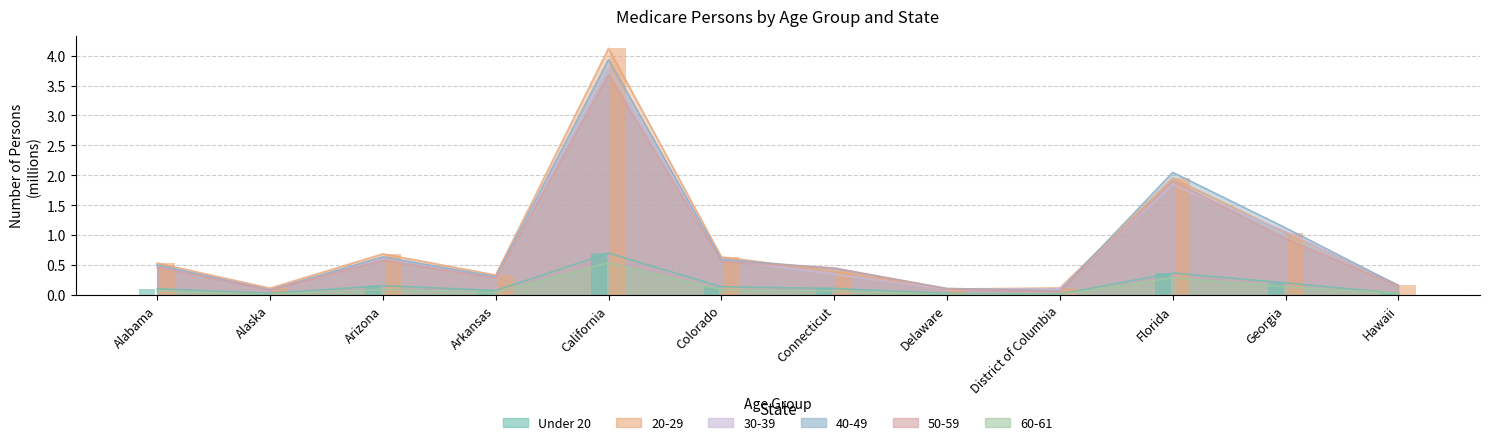

What are all the series names shown in the legend?

Under 20, 20-29, 30-39, 40-49, 50-59, 60-61